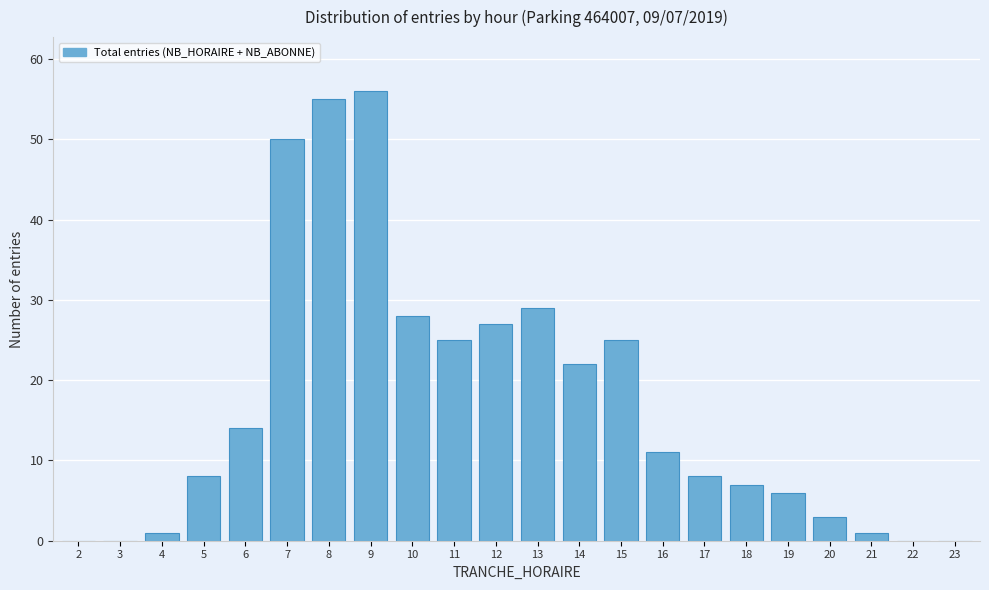

Reading left to right, extract all data points from this chart.

2=0	3=0	4=1	5=8	6=14	7=50	8=55	9=56	10=28	11=25	12=27	13=29	14=22	15=25	16=11	17=8	18=7	19=6	20=3	21=1	22=0	23=0